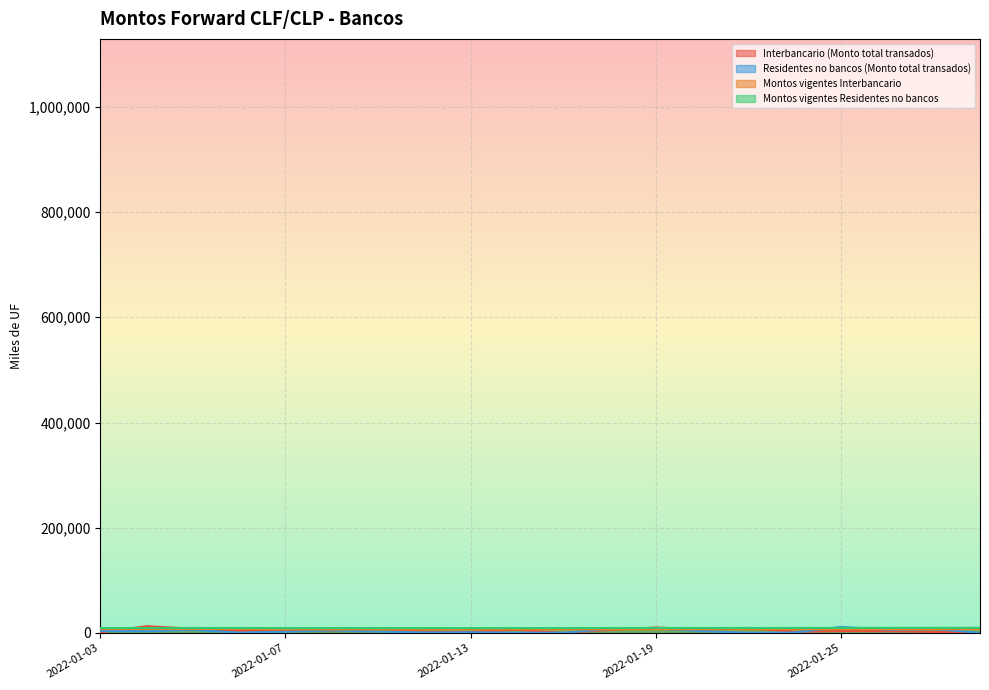

Rank the series by their average value, from lowest to highest.

Residentes no bancos (Monto total transados), Interbancario (Monto total transados), Montos vigentes Interbancario, Montos vigentes Residentes no bancos